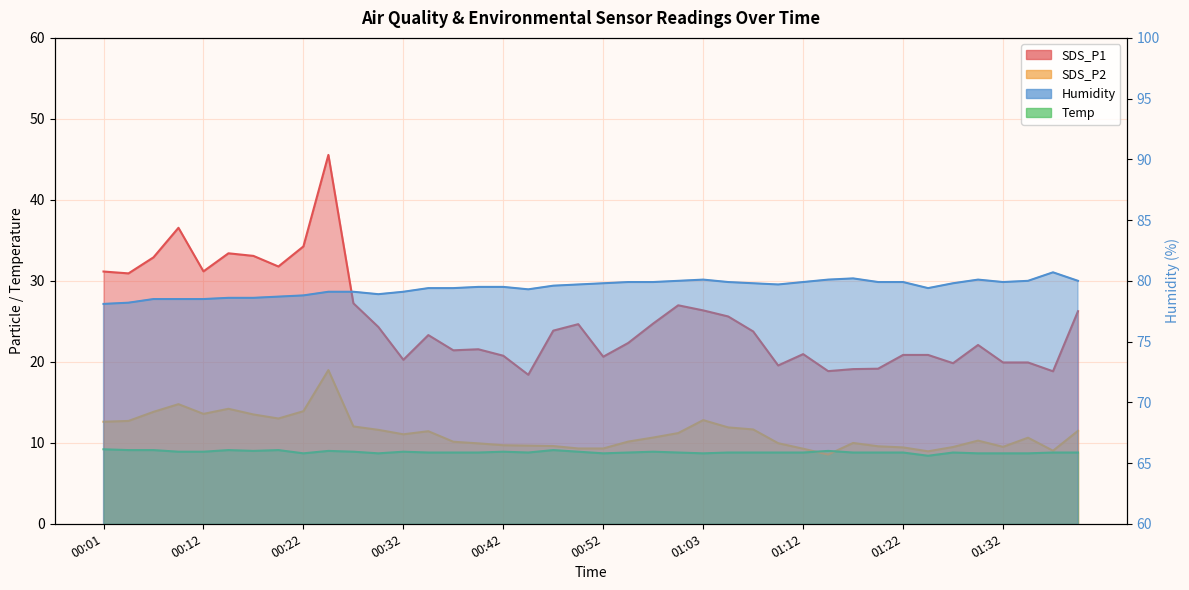

In Humidity, how many points are lower than both neighbors (excluding endpoints)?

5